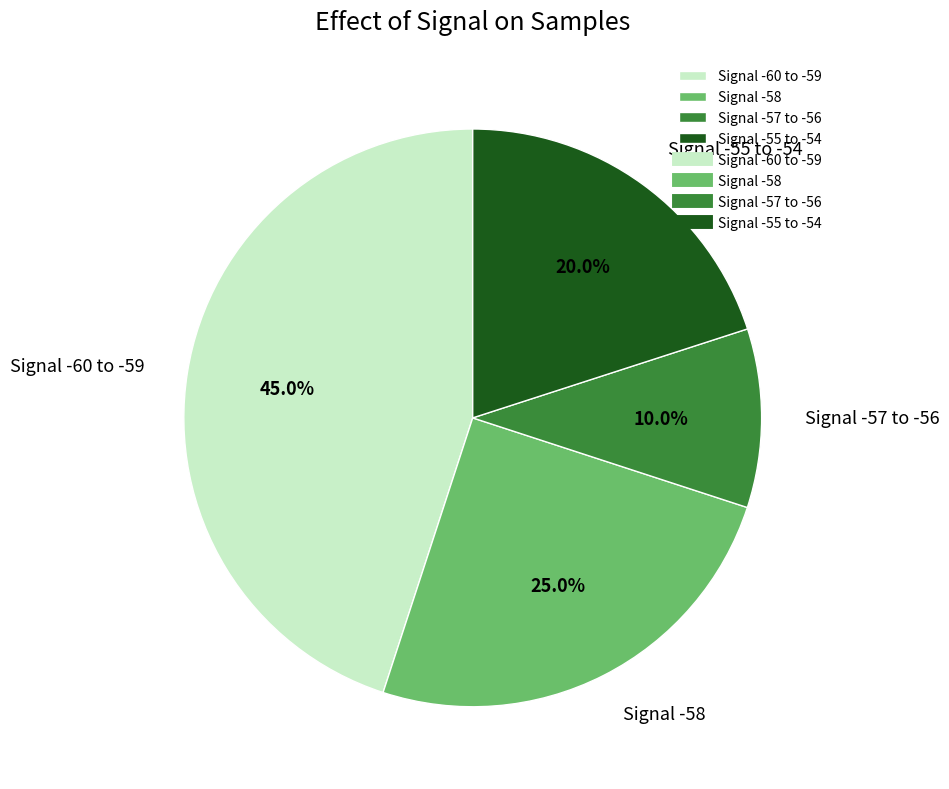

Between Signal -58 and Signal -60 to -59, which is larger?

Signal -60 to -59